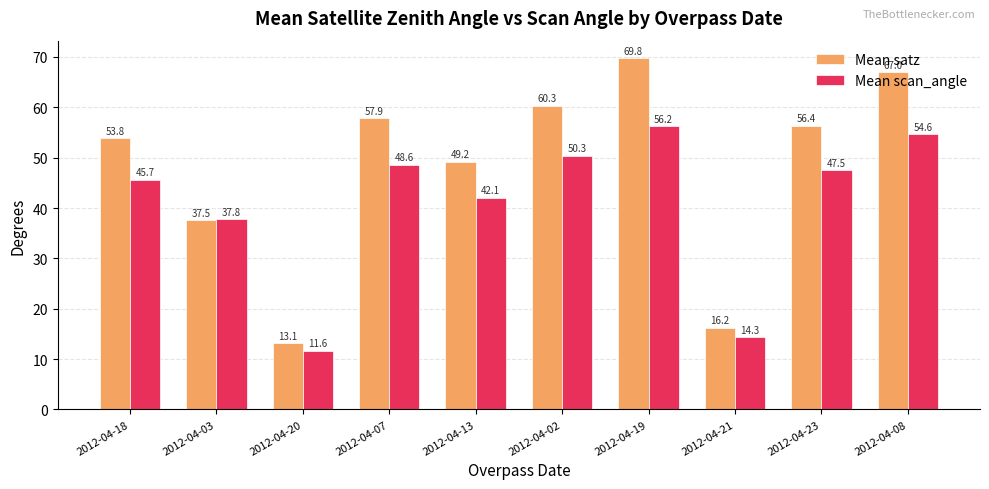

Which category has the lowest value across all series?

2012-04-20